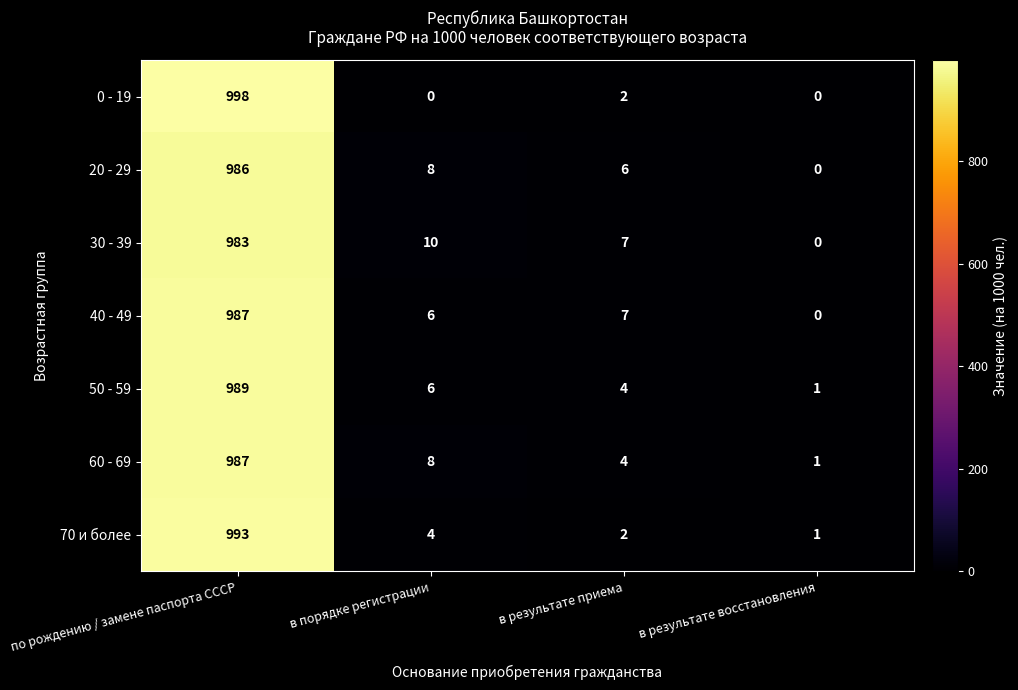

What is the difference between the highest and lowest values at в результате восстановления?

1